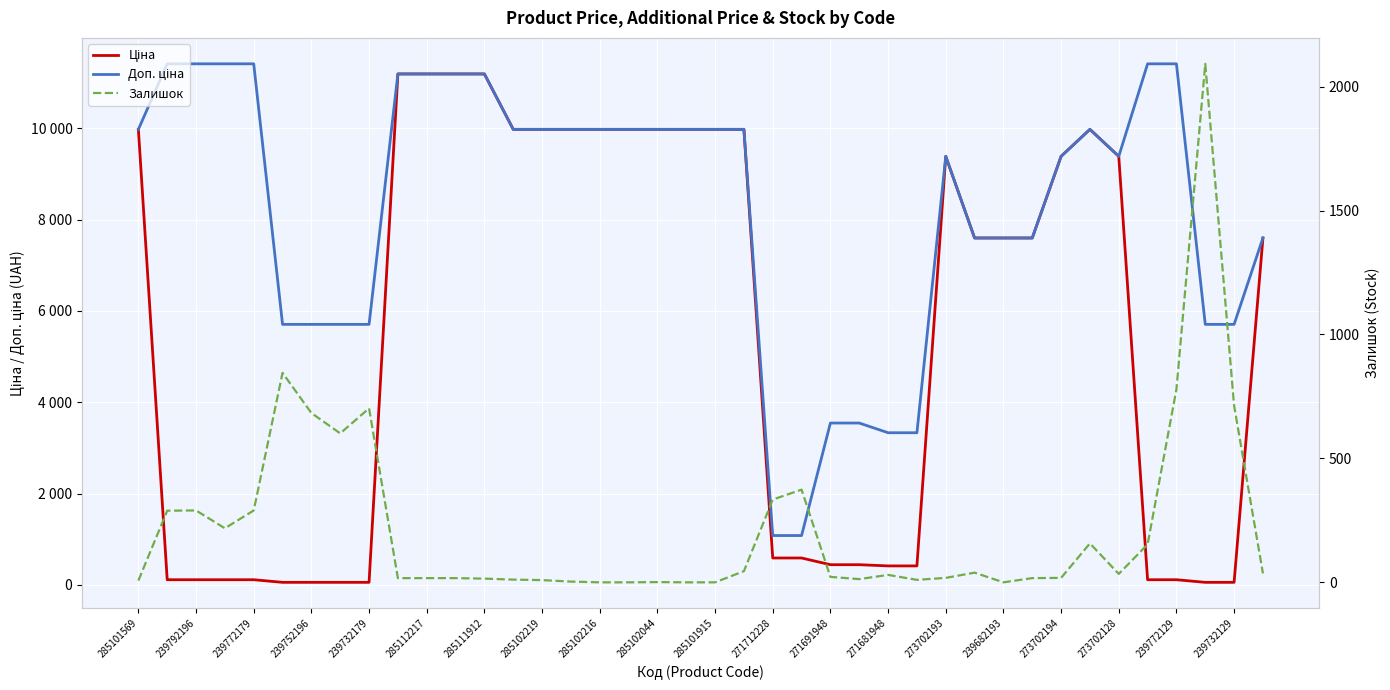

What is the value of the Доп. ціна point at the 40th from the left?

7596.5